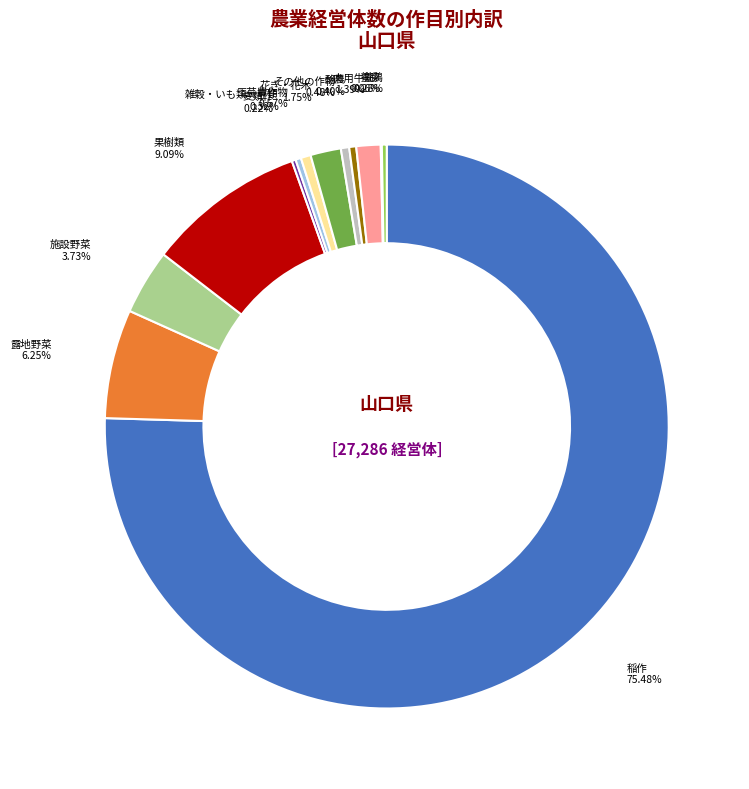

Which category has the biggest portion of the pie?

稲作